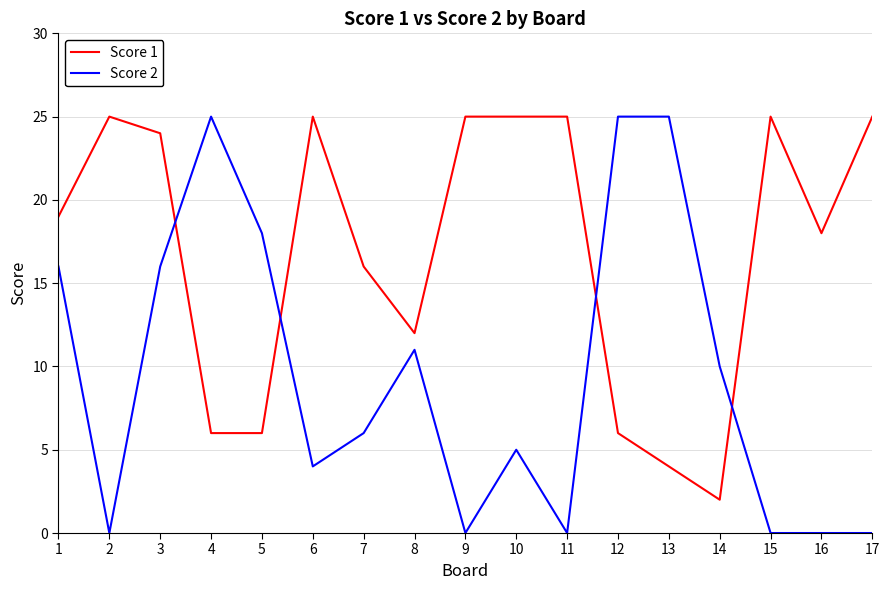

Rank the series by their average value, from highest to lowest.

Score 1, Score 2